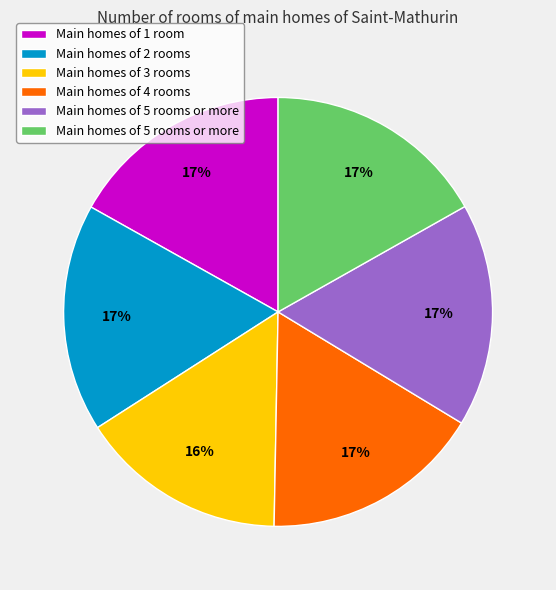

Does any single category account for the majority?

No